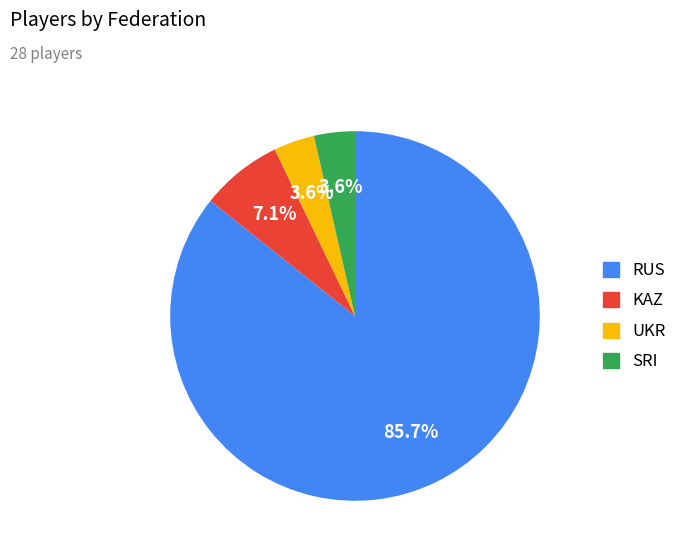

The SRI slice represents 15% of the pie. True or false?

False